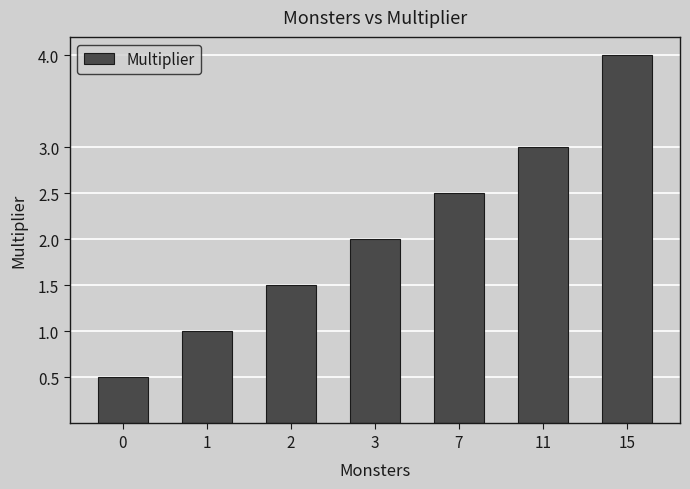

How many values are below 2?

3